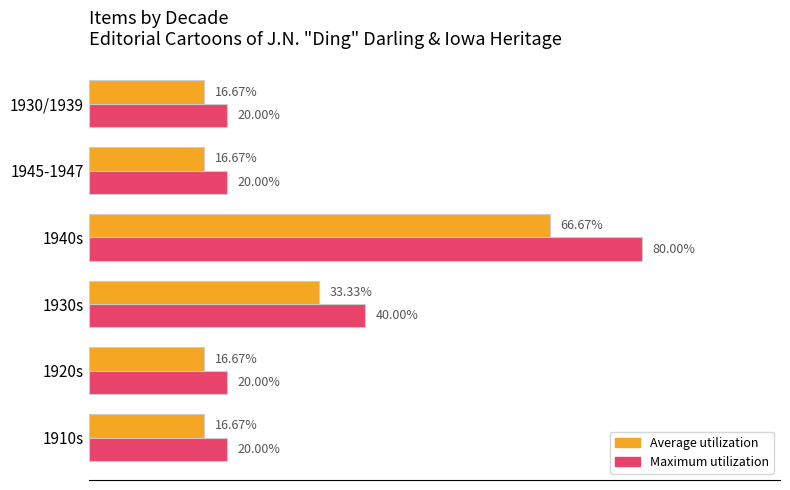

Is the value of Maximum utilization at 1920s greater than the value of Average utilization at 1930s?

No